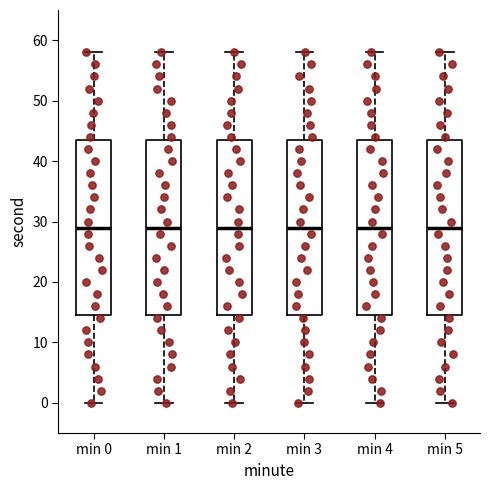

Reading left to right, read every box against the y-axis: the position of its median line, the range the box covers, and the ends of its whiskers. The values are not printed on the chart, so give them approximately, as read against the axis.

min 0: median 29, box 15 to 44, whiskers 0 to 58
min 1: median 29, box 15 to 44, whiskers 0 to 58
min 2: median 29, box 15 to 44, whiskers 0 to 58
min 3: median 29, box 15 to 44, whiskers 0 to 58
min 4: median 29, box 15 to 44, whiskers 0 to 58
min 5: median 29, box 15 to 44, whiskers 0 to 58